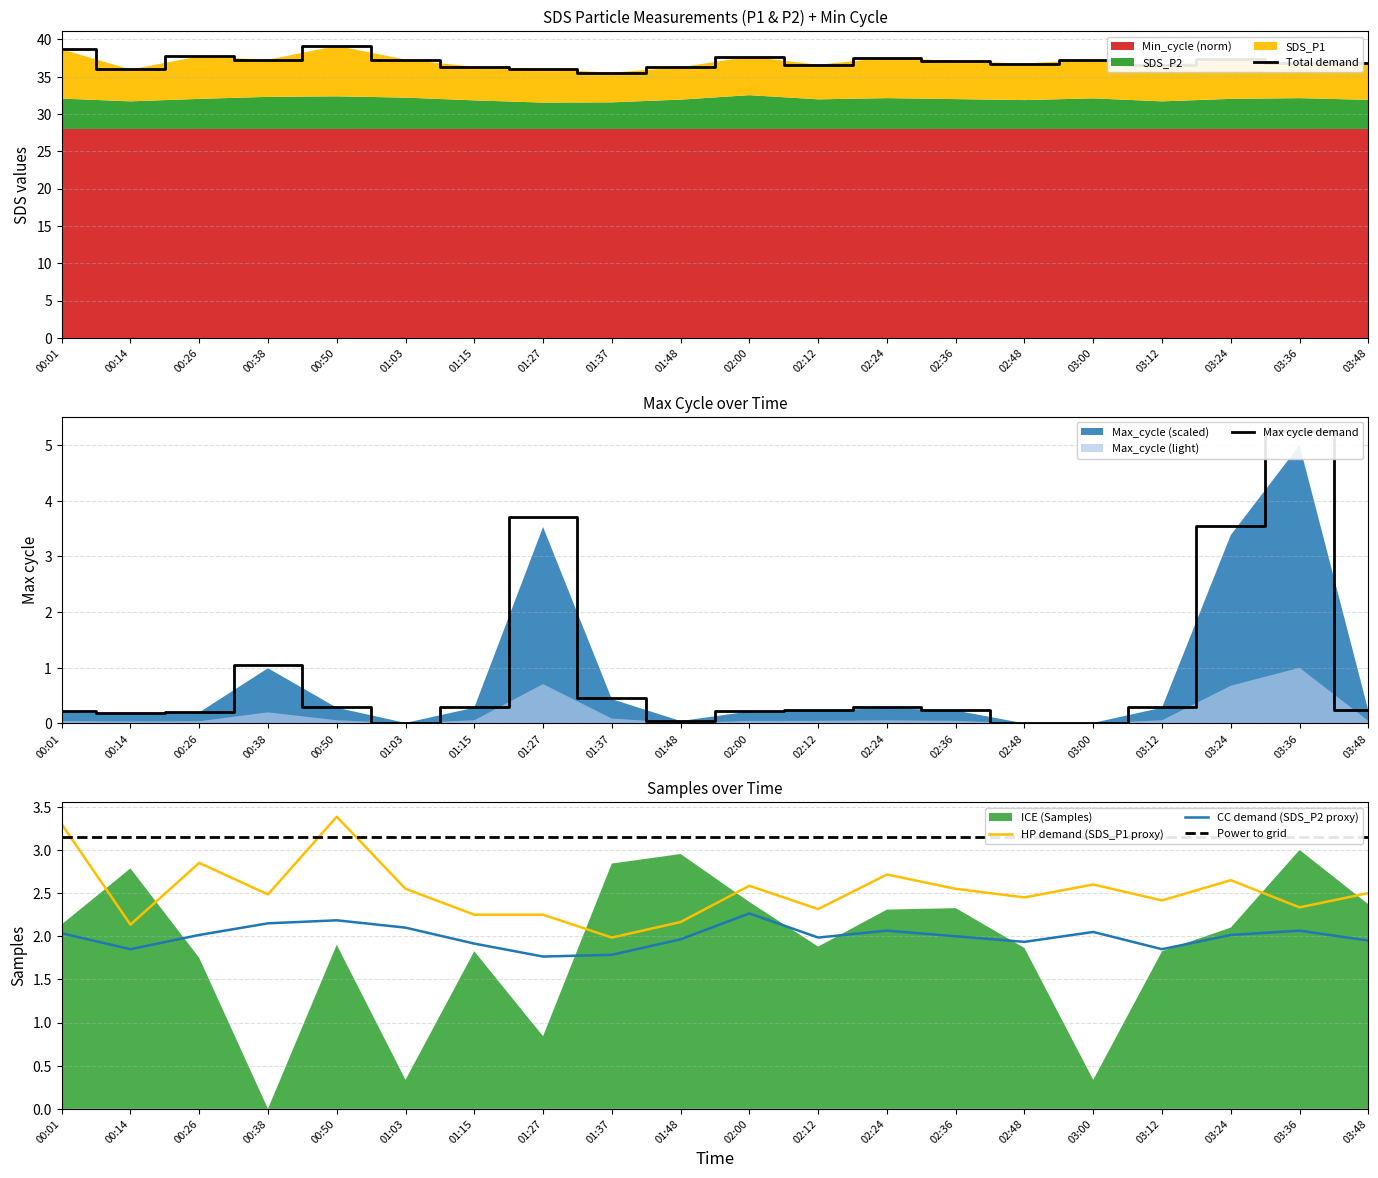

True or false: SDS_P2 and SDS_P1 cross at least once.

False